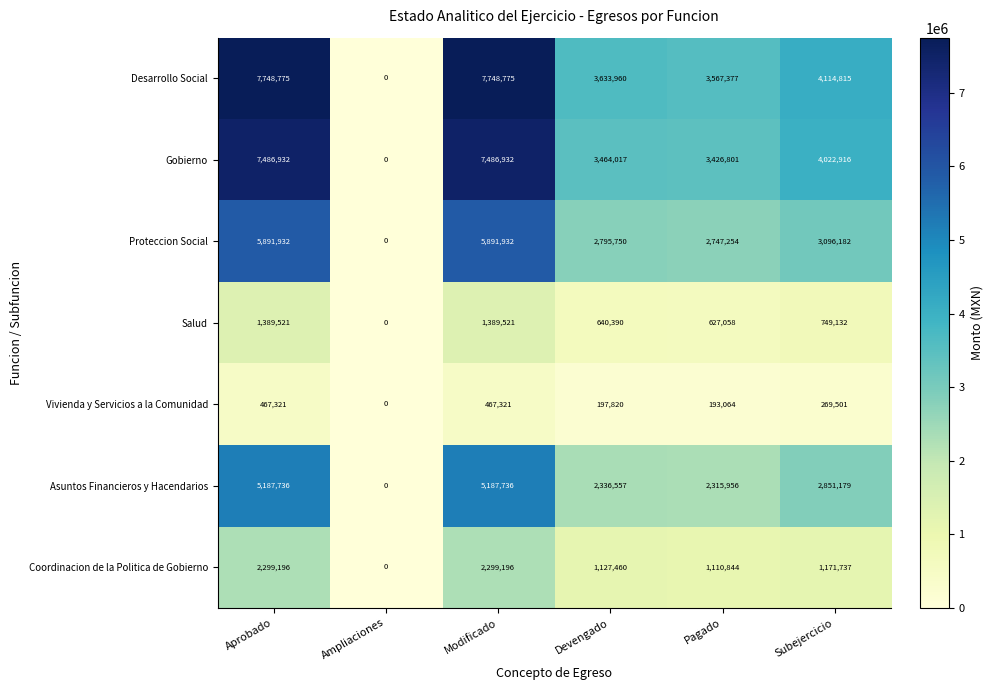

Which label corresponds to the smallest value in the chart?

Ampliaciones